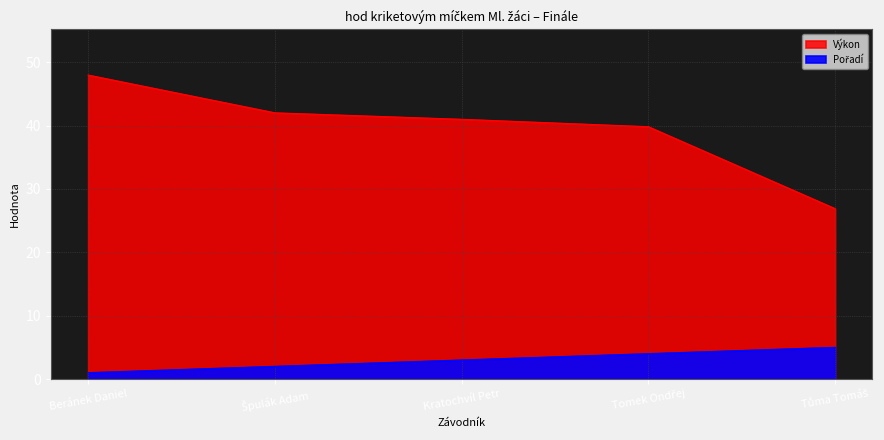

What is the label of the 2nd point from the left?

Špulák Adam